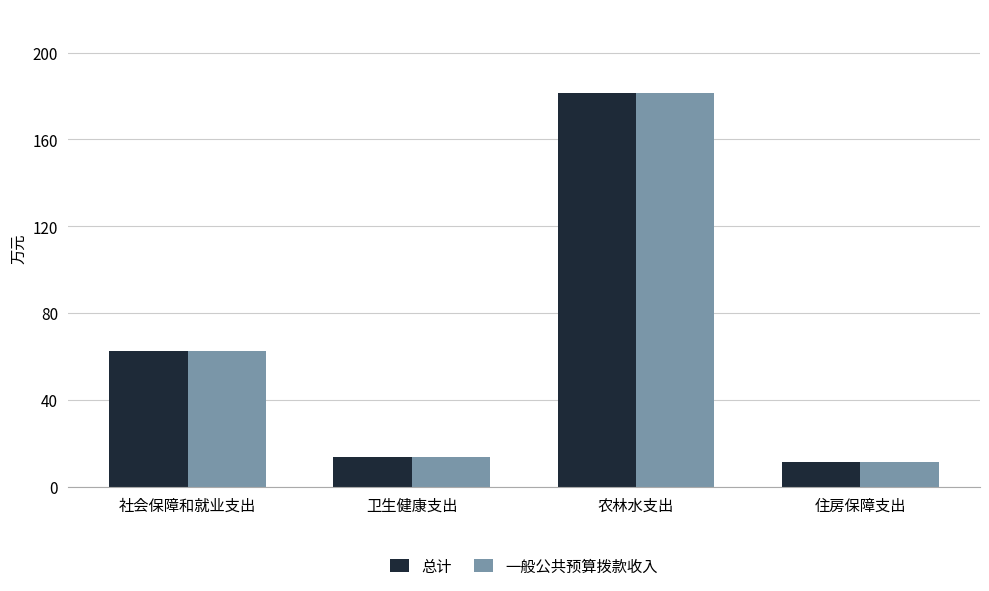

At which label is 一般公共预算拨款收入 closest to 96?

社会保障和就业支出